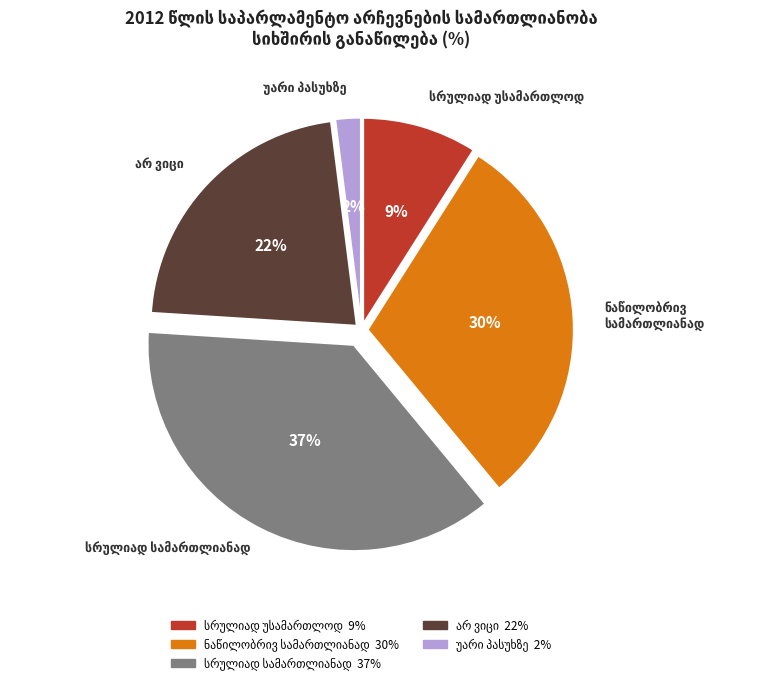

To the nearest percent, what is the difference between the largest and smallest slice percentages?

35%